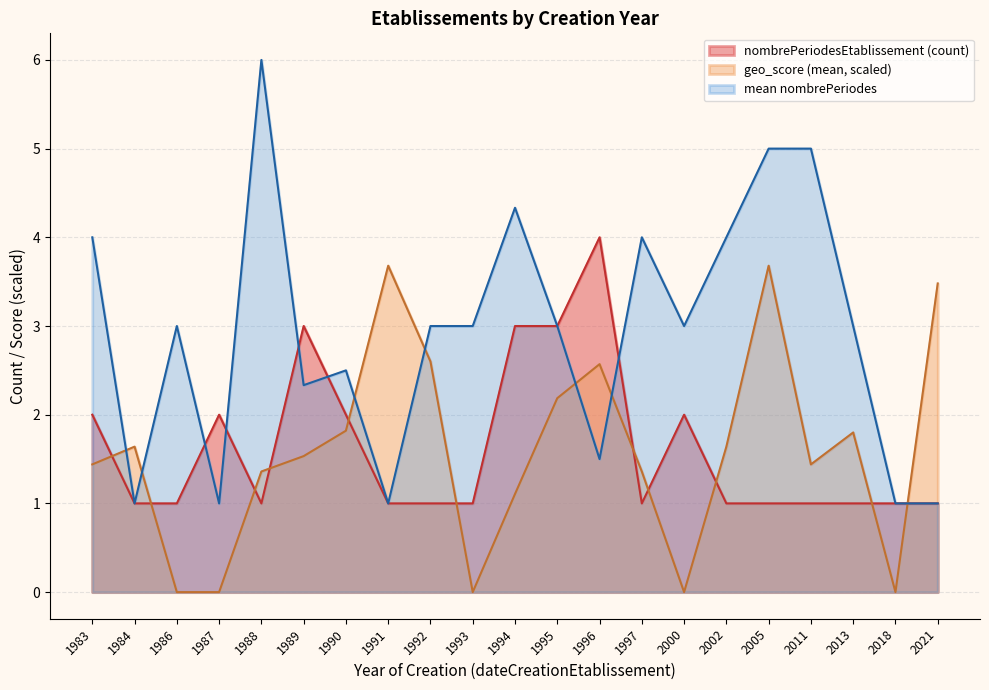

What value does the geo_score (mean, scaled) series have at 1997?

1.4